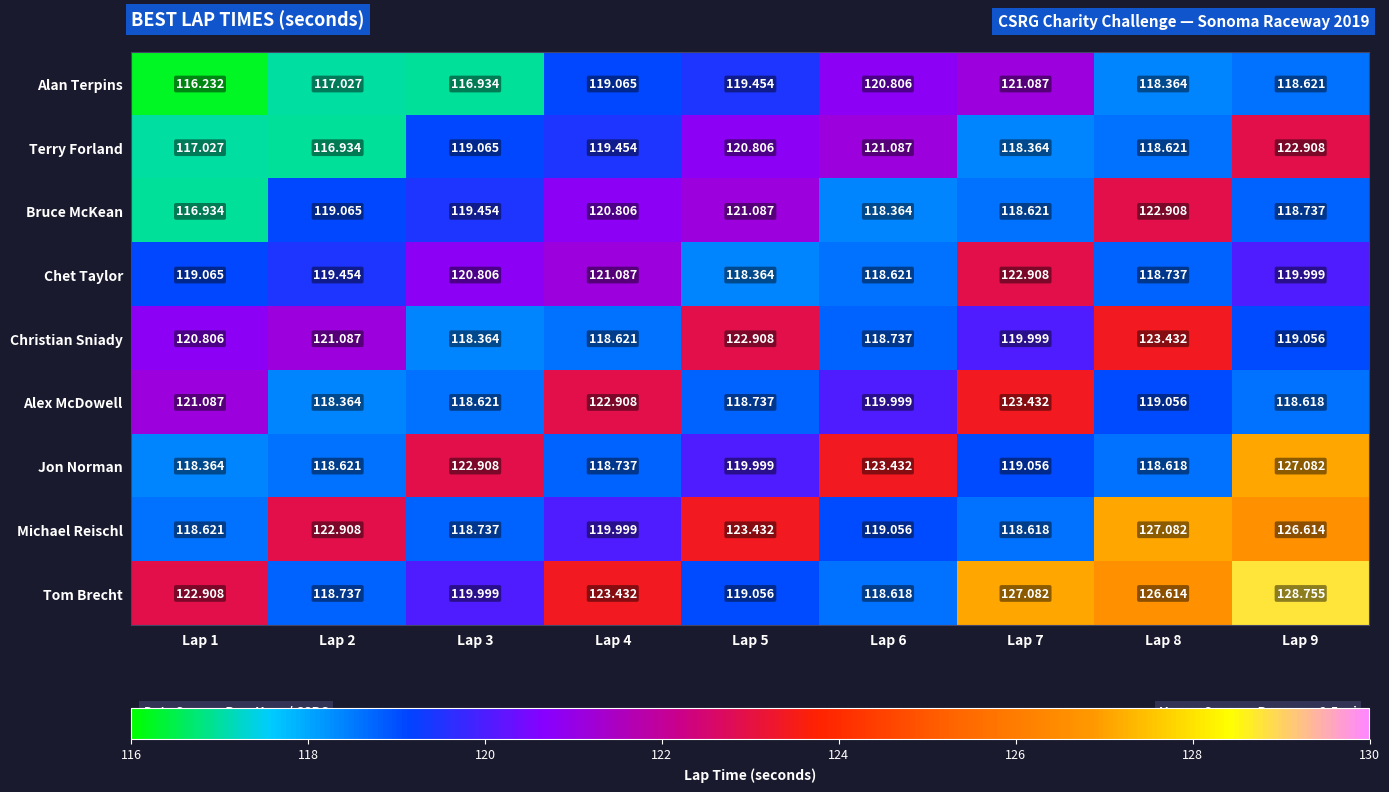

Which series changed the most between Lap 3 and Lap 5?

Michael Reischl